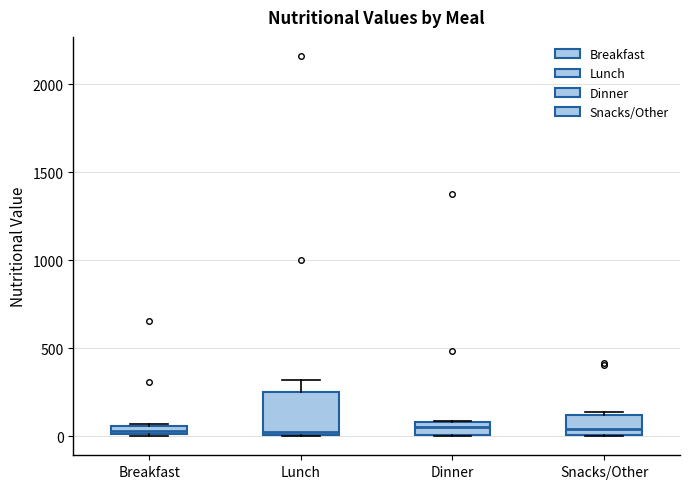

Comparing the boxes themselves (not the whiskers), which one is the tallest?

Lunch